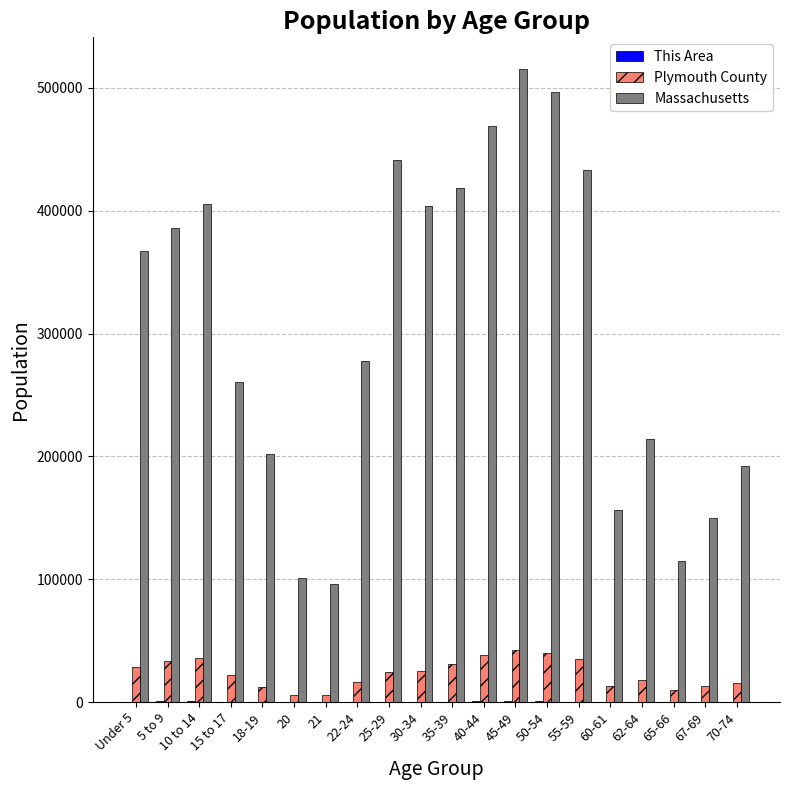

What is the sum of all Plymouth County values?

463910